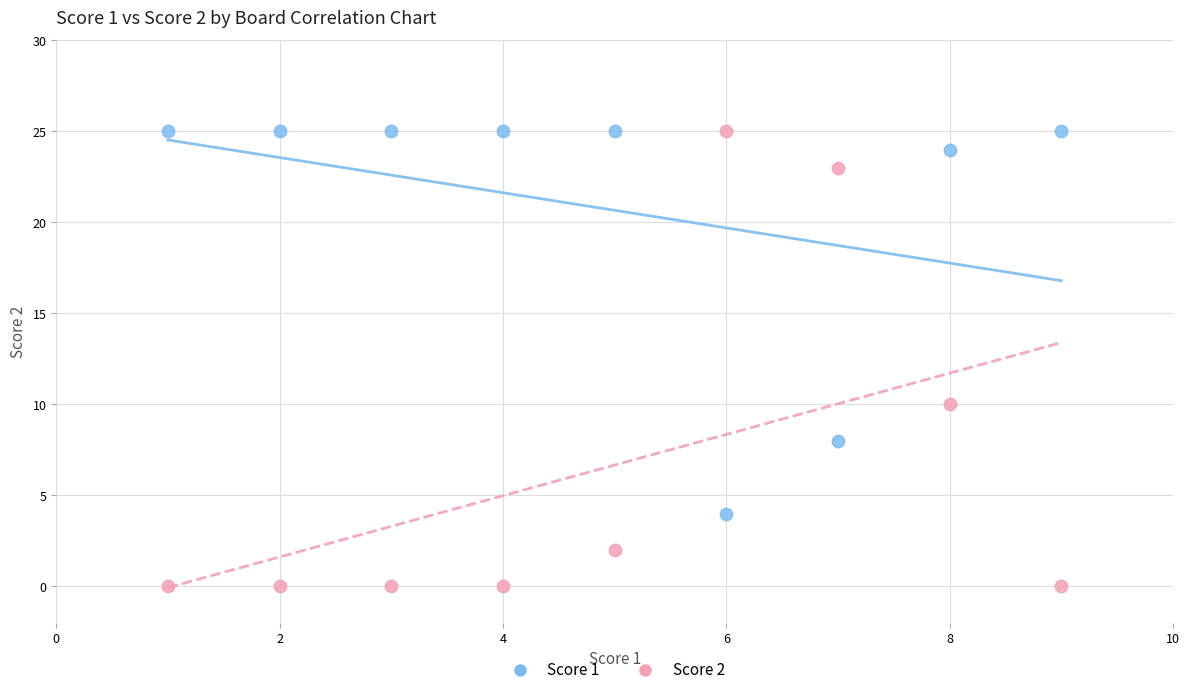

What are all the series names shown in the legend?

Score 1, Score 2